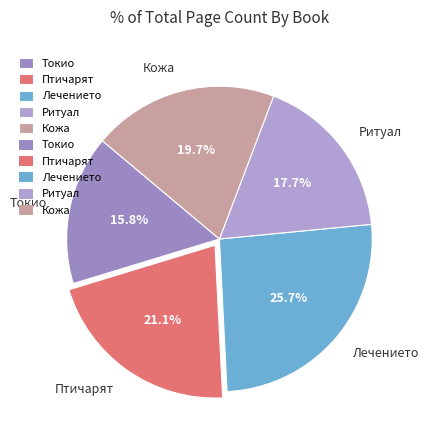

Rank the categories by value from lowest to highest.

Токио, Ритуал, Кожа, Птичарят, Лечението